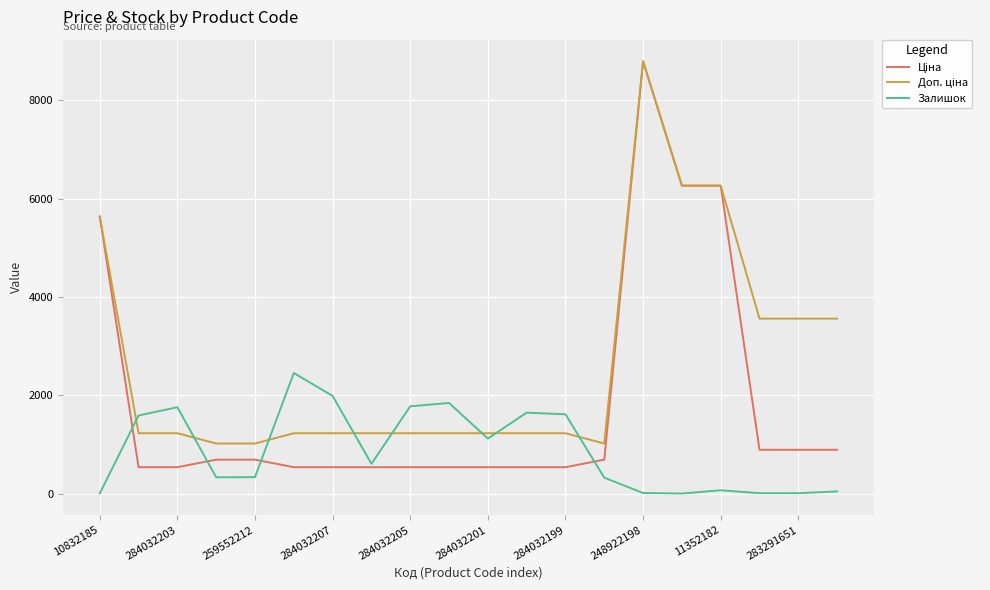

What is the maximum value shown in the chart?

8797.6